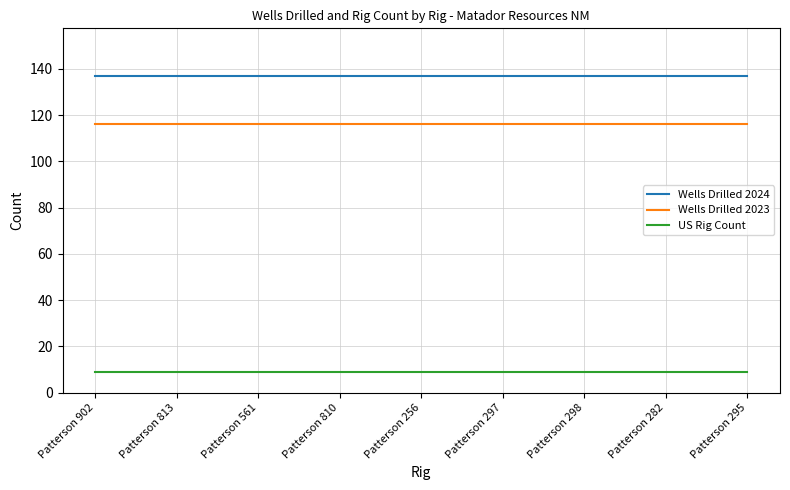

True or false: US Rig Count and Wells Drilled 2024 cross at least once.

False